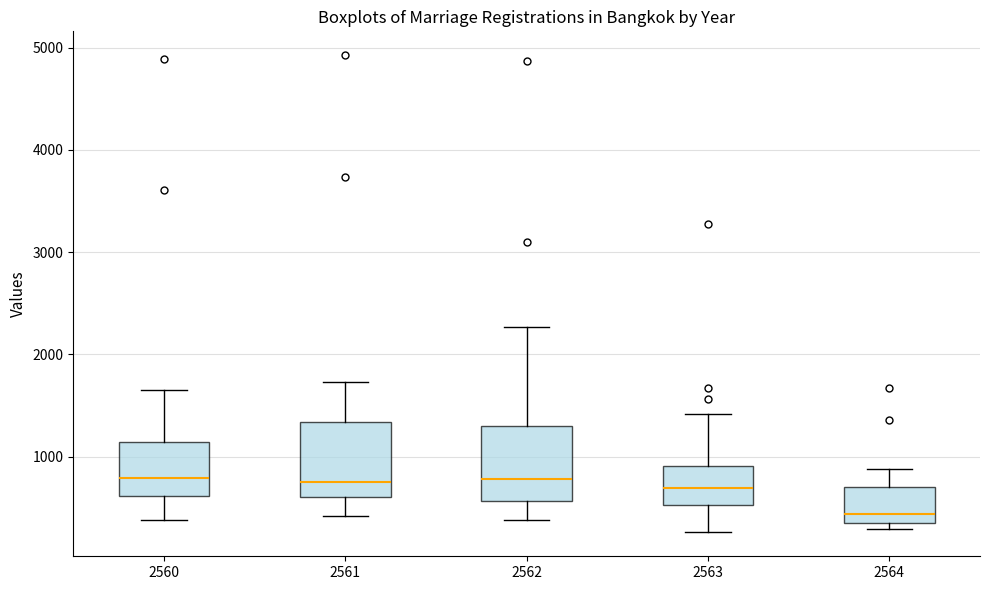

Reading left to right, read every box against the y-axis: the position of its median line, the range the box covers, and the ends of its whiskers. The values are not printed on the chart, so give them approximately, as read against the axis.

2560: median 800, box 600 to 1100, whiskers 400 to 1700
2561: median 800, box 600 to 1300, whiskers 400 to 1700
2562: median 800, box 600 to 1300, whiskers 400 to 2300
2563: median 700, box 500 to 900, whiskers 300 to 1400
2564: median 400 (just above the box's lower edge), box 400 to 700, whiskers 300 to 900